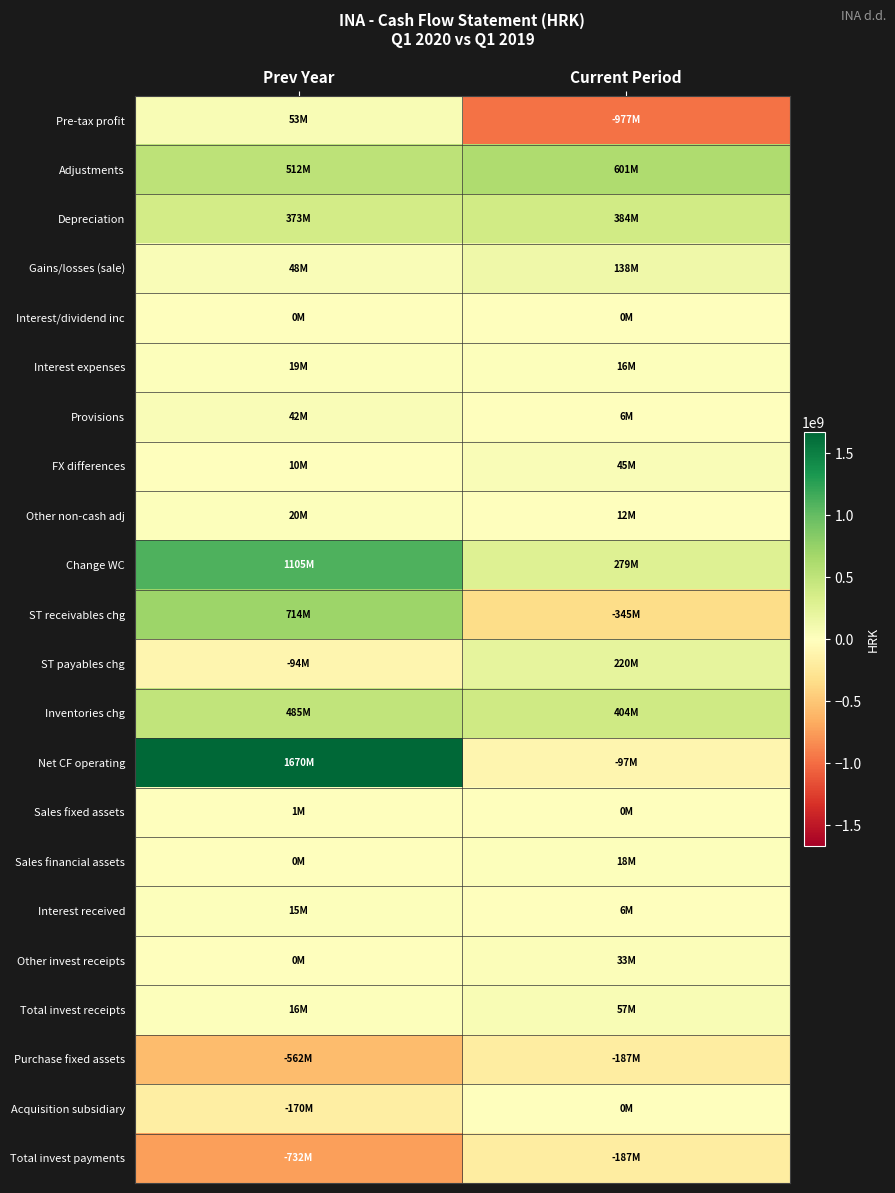

Reading right to left, what are all the values shown in this chart?

Pre-tax profit: Current Period=-977000000	Prev Year=53000000
Adjustments: Current Period=601000000	Prev Year=512000000
Depreciation: Current Period=384000000	Prev Year=373000000
Gains/losses (sale): Current Period=138000000	Prev Year=48000000
Interest/dividend inc: Current Period=0	Prev Year=0
Interest expenses: Current Period=16000000	Prev Year=19000000
Provisions: Current Period=6000000	Prev Year=42000000
FX differences: Current Period=45000000	Prev Year=10000000
Other non-cash adj: Current Period=12000000	Prev Year=20000000
Change WC: Current Period=279000000	Prev Year=1105000000
ST receivables chg: Current Period=-345000000	Prev Year=714000000
ST payables chg: Current Period=220000000	Prev Year=-94000000
Inventories chg: Current Period=404000000	Prev Year=485000000
Net CF operating: Current Period=-97000000	Prev Year=1670000000
Sales fixed assets: Current Period=0	Prev Year=1000000
Sales financial assets: Current Period=18000000	Prev Year=0
Interest received: Current Period=6000000	Prev Year=15000000
Other invest receipts: Current Period=33000000	Prev Year=0
Total invest receipts: Current Period=57000000	Prev Year=16000000
Purchase fixed assets: Current Period=-187000000	Prev Year=-562000000
Acquisition subsidiary: Current Period=0	Prev Year=-170000000
Total invest payments: Current Period=-187000000	Prev Year=-732000000